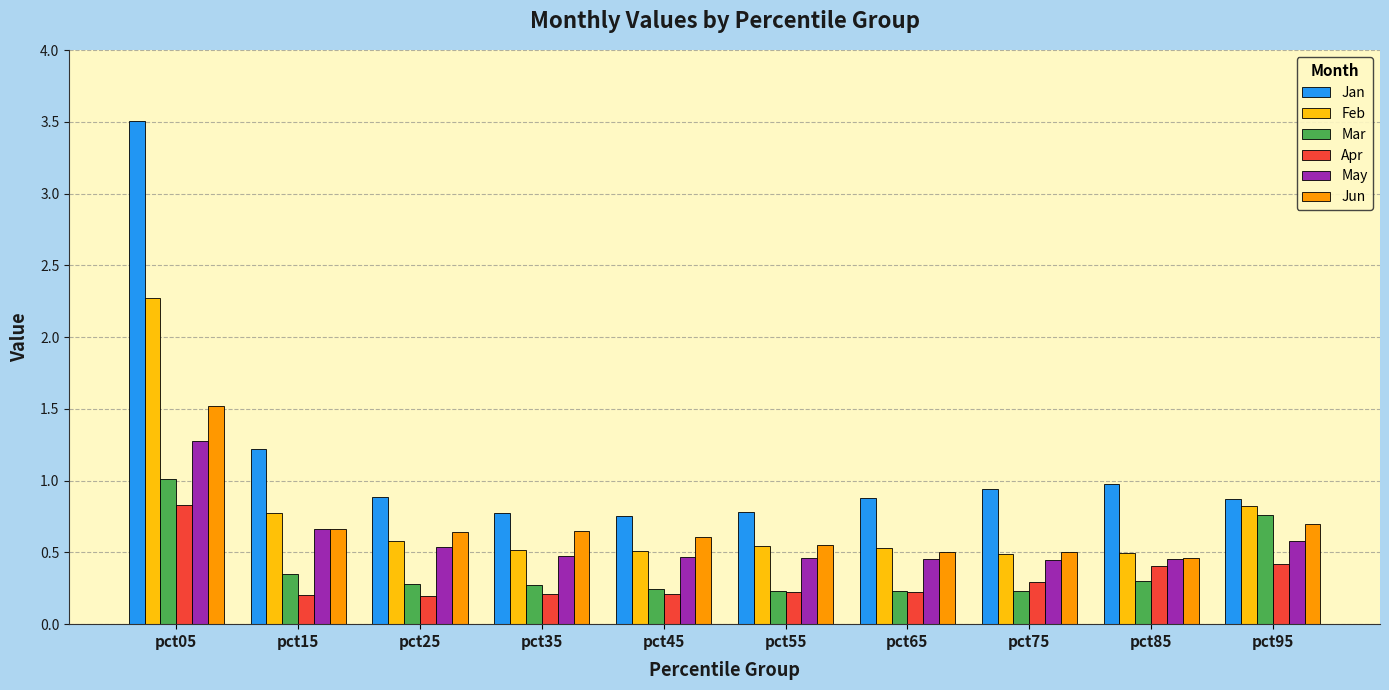

What is the sum of all Jun values?

6.8